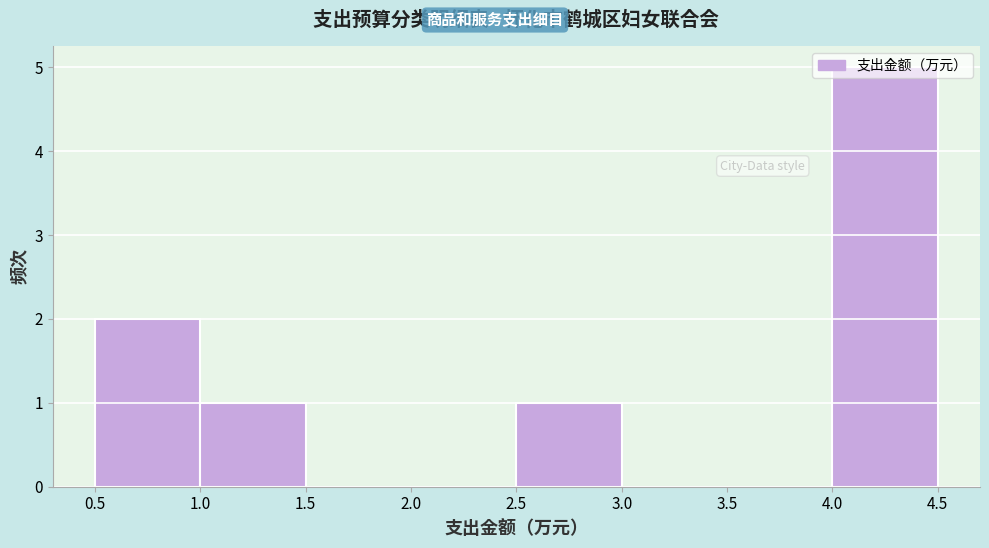

Which range on the x-axis has the tallest bar?

4.0 to 4.5